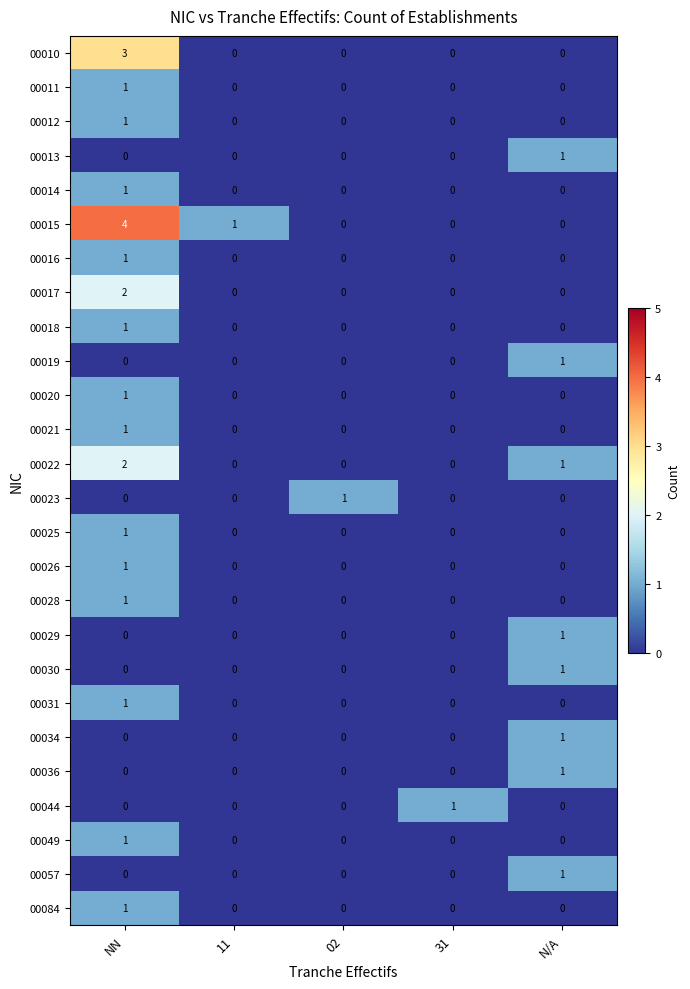

True or false: 00029 has a value of 0 at 11.

True